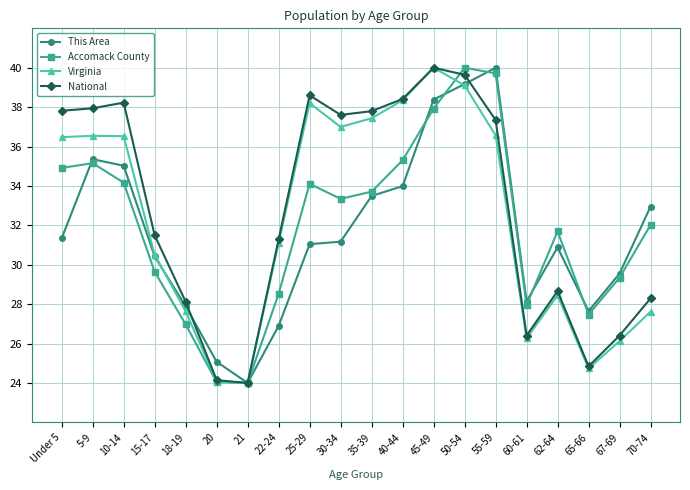

What is the highest value of the Accomack County series?

40.0